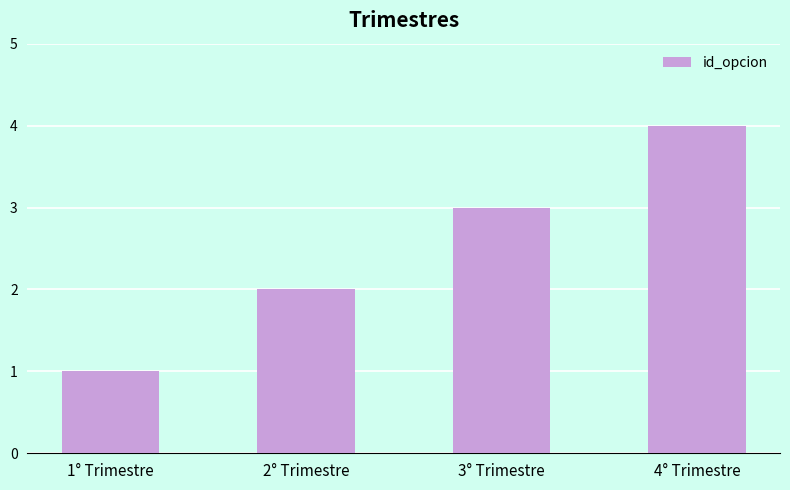

What is the difference between the maximum and second lowest values?

2